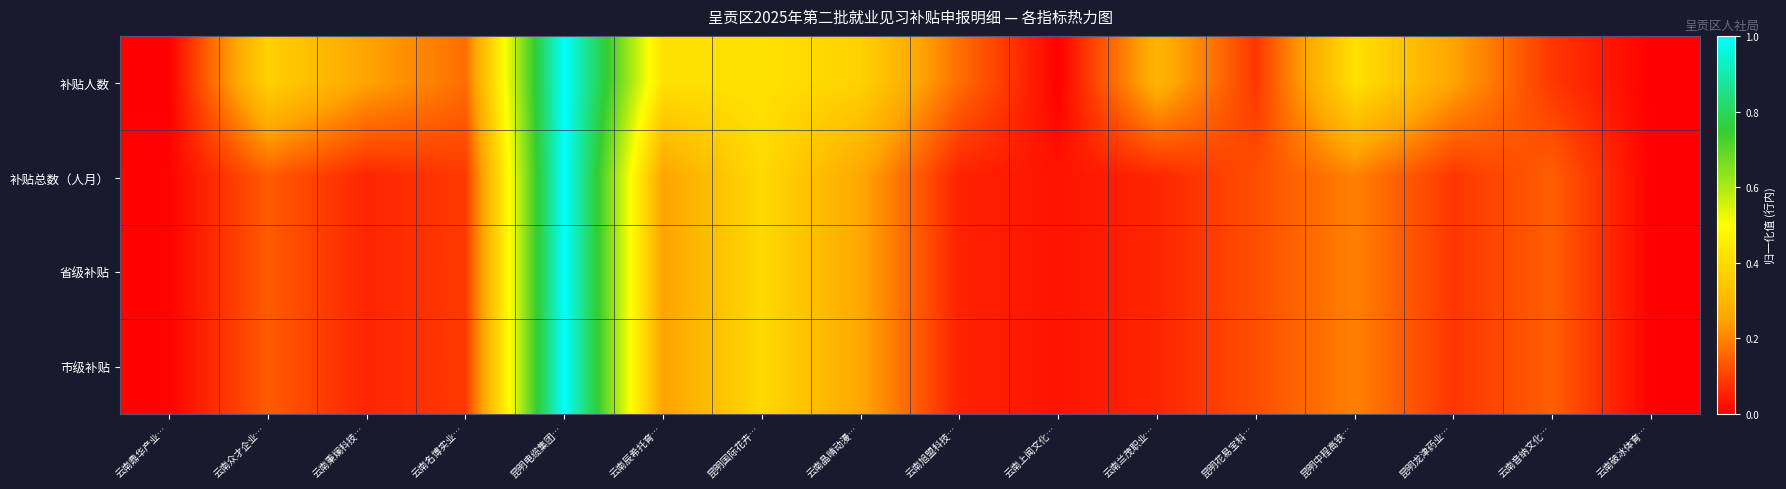

Which series has the largest total across all categories?

补贴人数